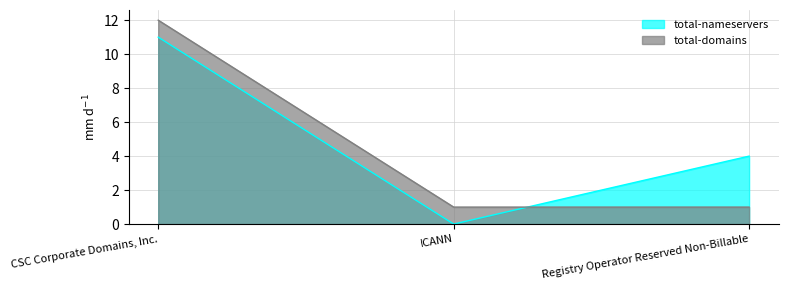

Where is total-domains nearest to the value 6?

ICANN